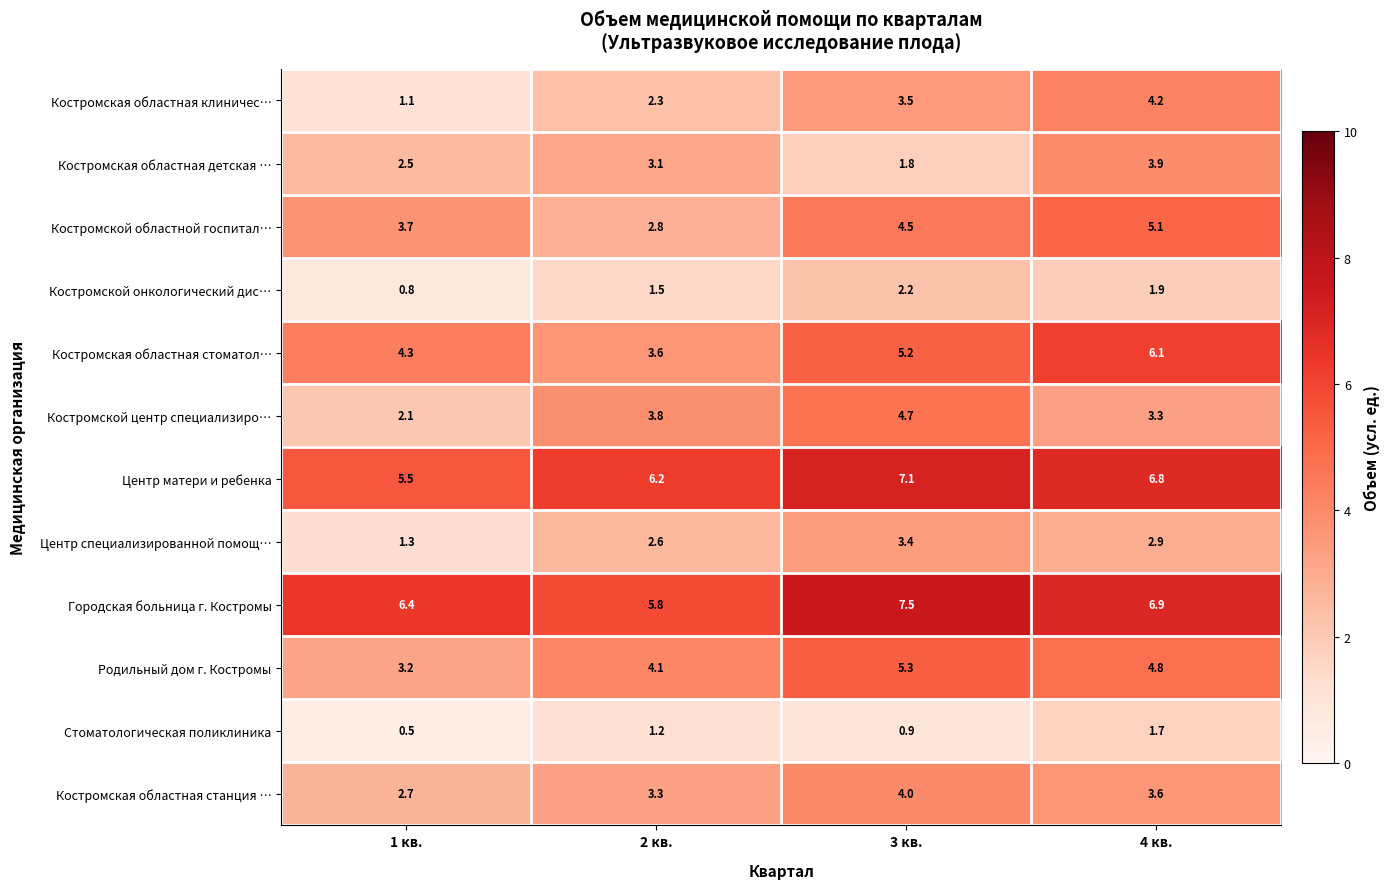

What is the sum of all Костромская областная станция … values?

13.6